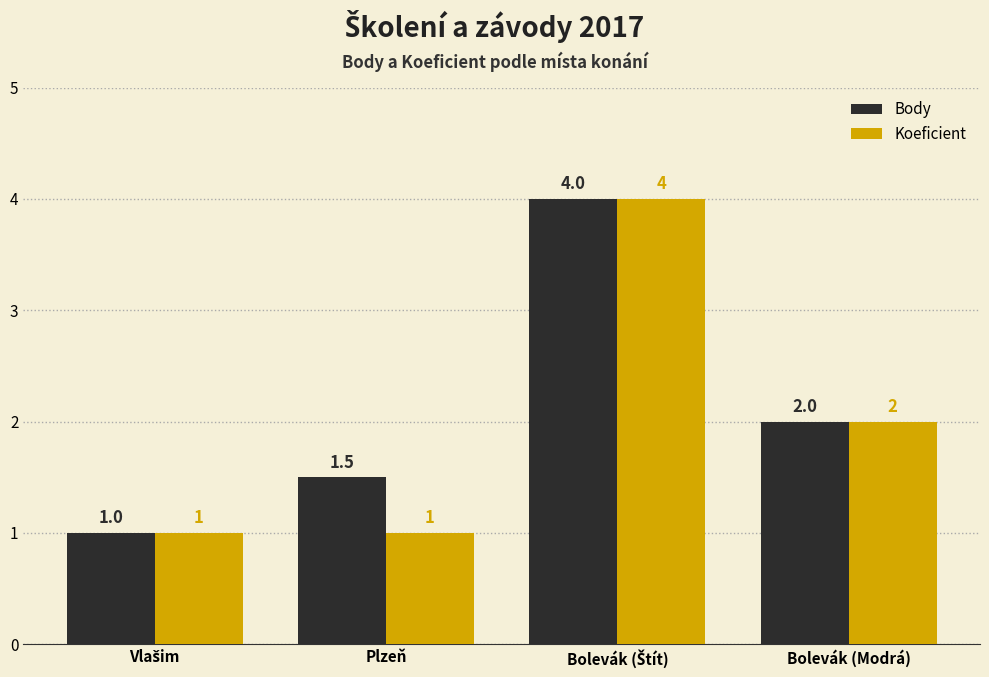

The Body series shows 3.3 at Bolevák (Modrá). True or false?

False